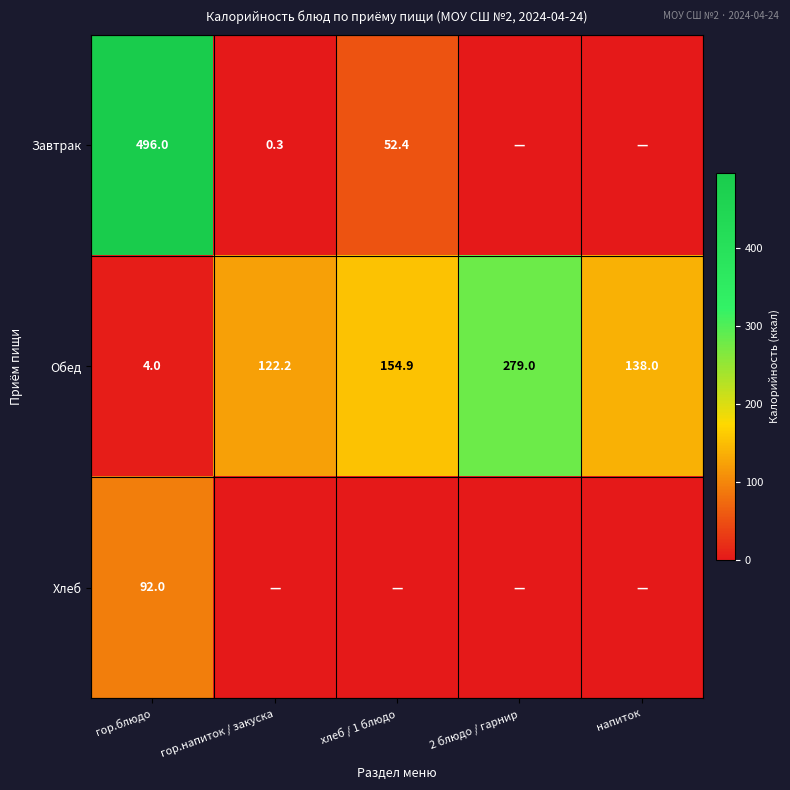

Between 2 блюдо / гарнир and гор.блюдо, which is larger?

гор.блюдо